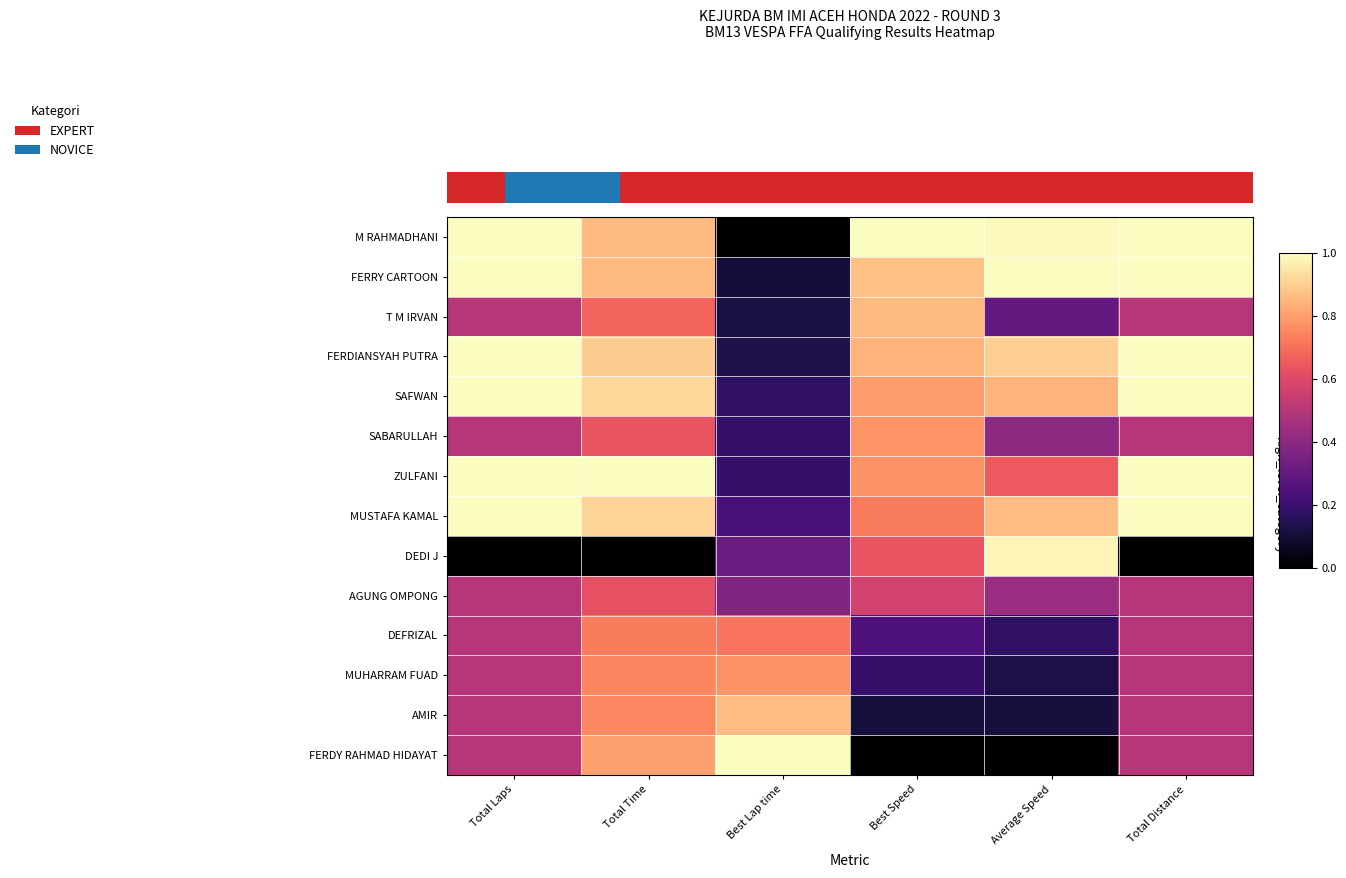

What is the sum of the SABARULLAH values at Best Lap time and Average Speed?

0.6